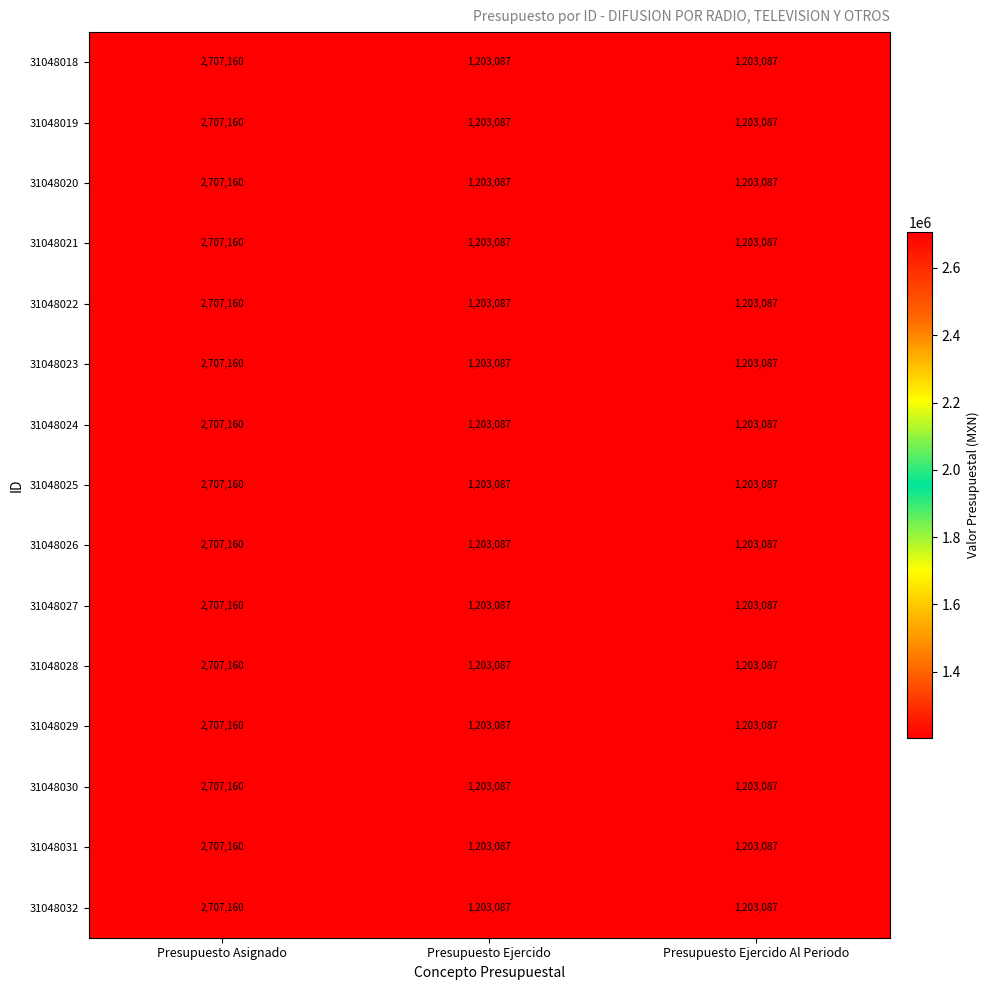

Count the 31048024 values in the range 1203087 to 2707160.

3